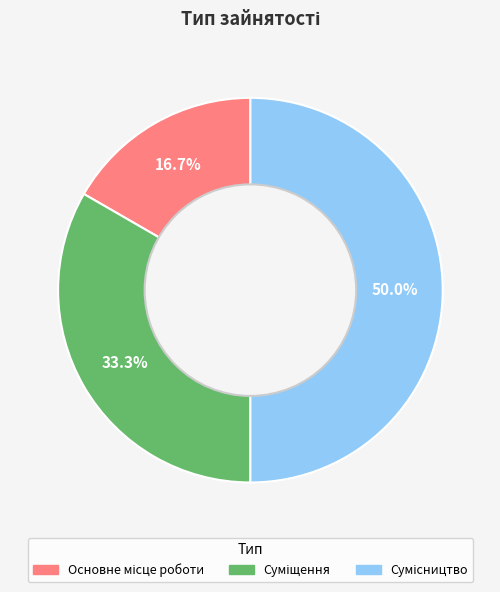

Combined, what portion of the pie is Суміщення and Сумісництво?

83.3%